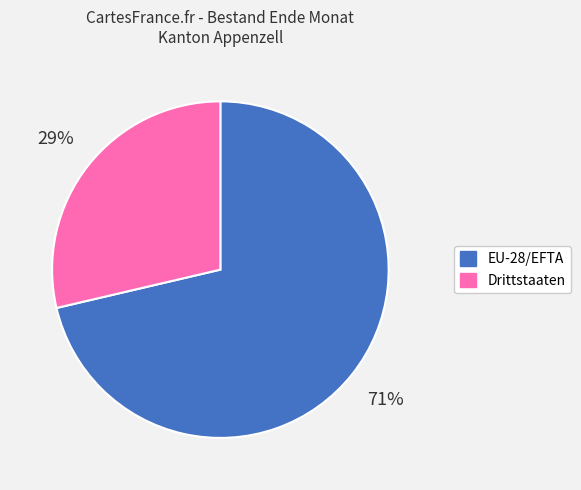

The EU-28/EFTA slice represents 59% of the pie. True or false?

False